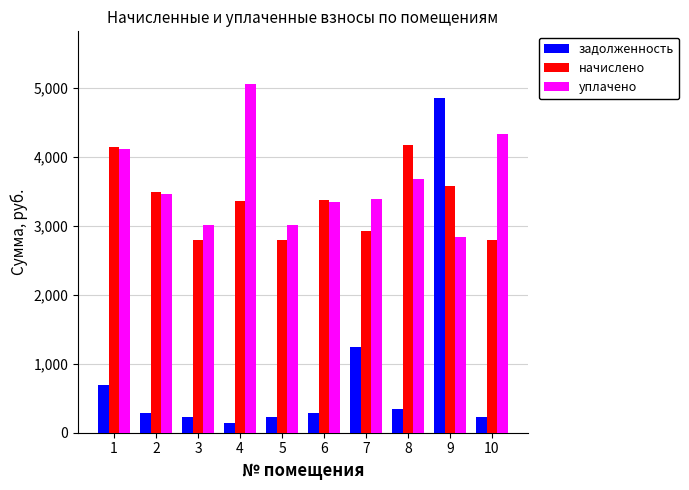

How many data points in начислено are less than 3372?

5